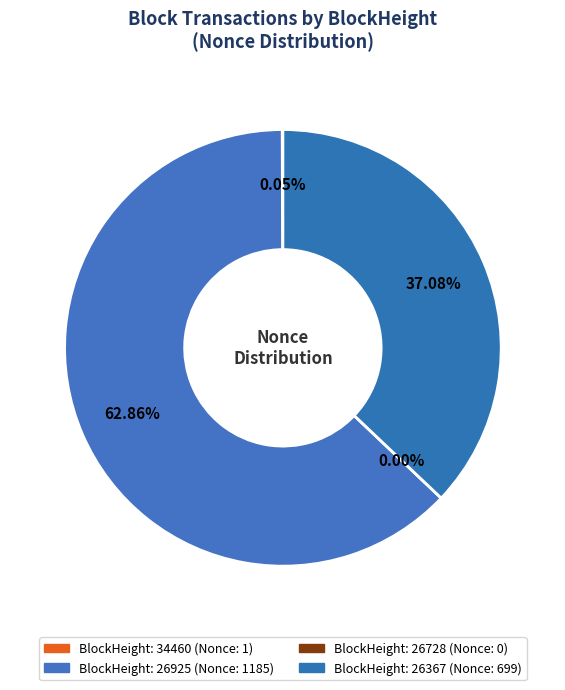

What portion of the pie excludes 26728?

100.0%